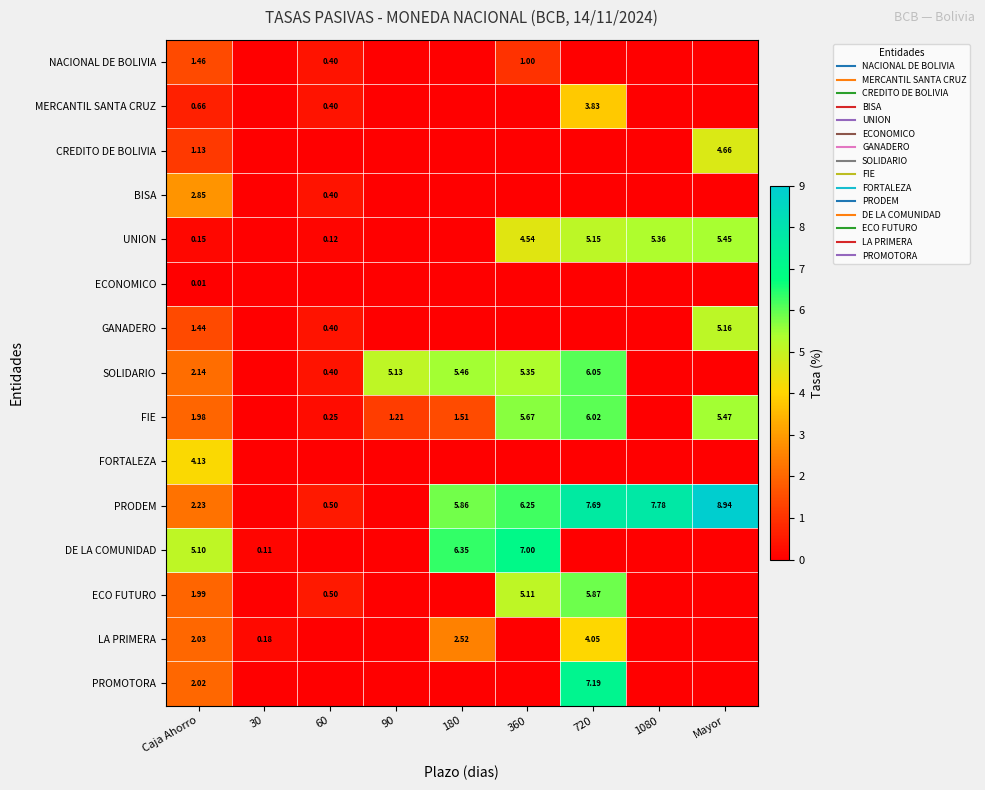

Between 30 and 90, which is larger?

30